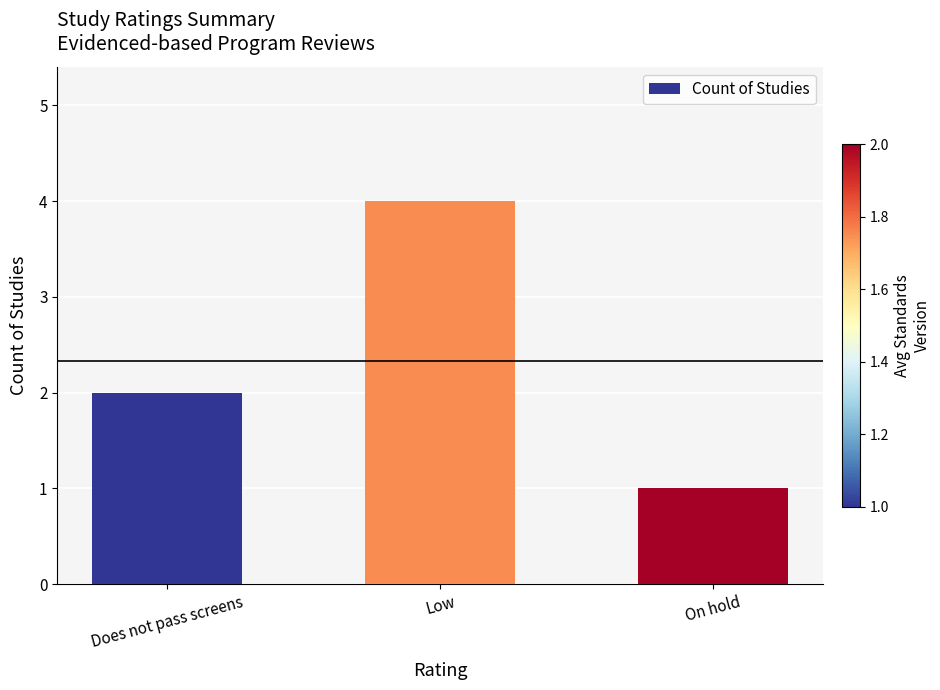

Are the bars horizontal?

No